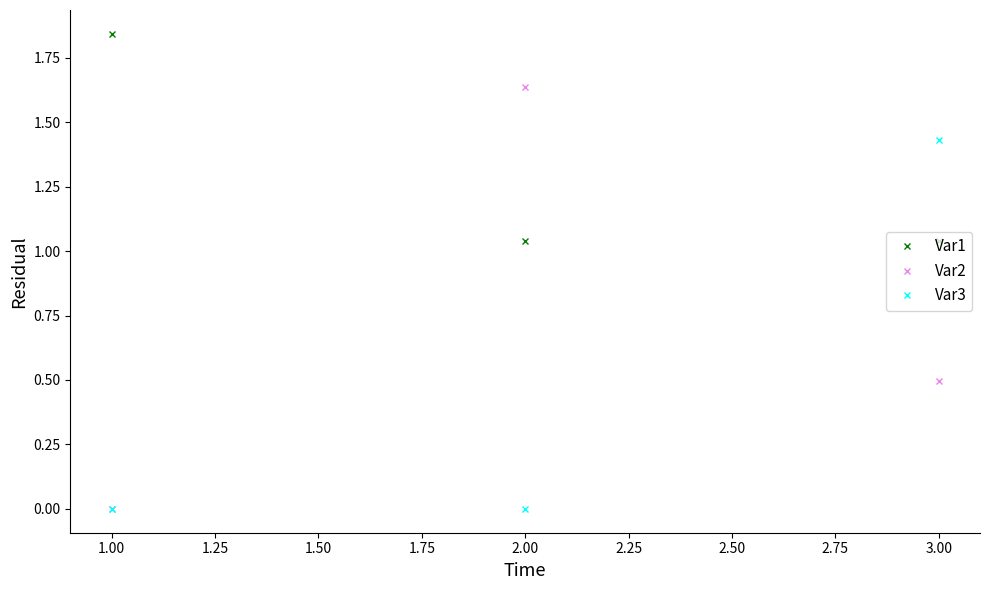

Which series has the largest total across all categories?

Var1